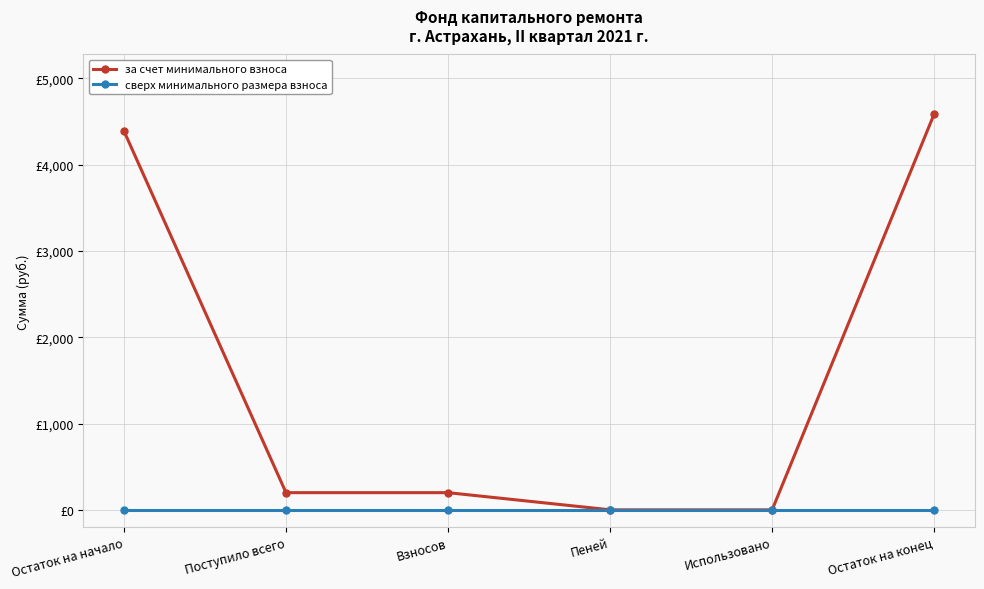

Reading left to right, list all the values displayed in this chart.

за счет минимального взноса: 4389.5	199.0	199.0	0.0	0.0	4588.5
сверх минимального размера взноса: 0.0	0.0	0.0	0.0	0.0	0.0